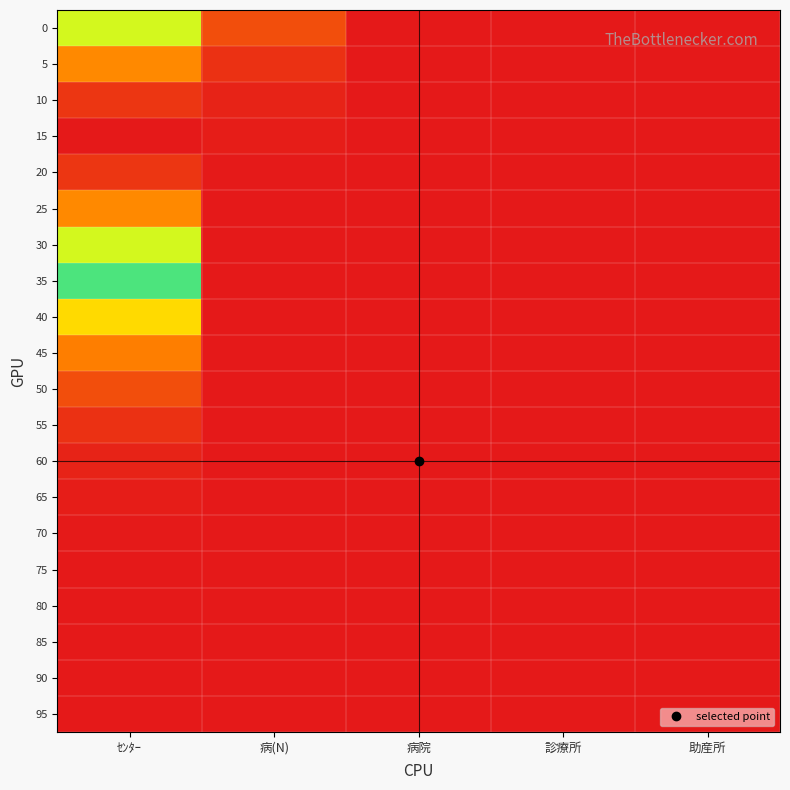

At which category does the chart reach its minimum across all series?

助産所